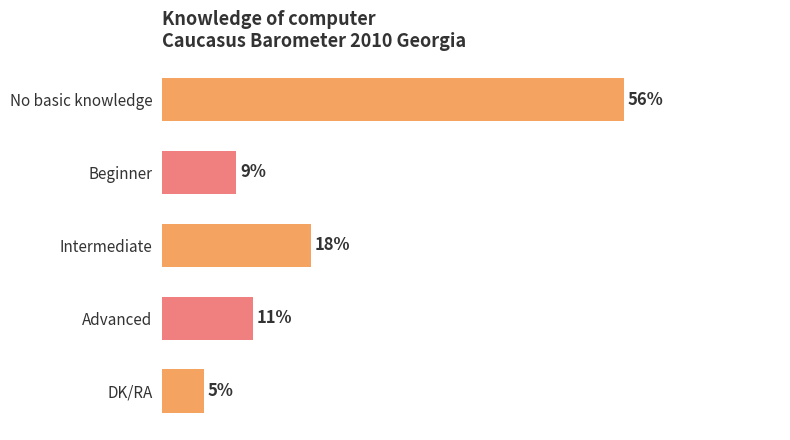

What is the label of the 4th bar from the bottom?

Beginner